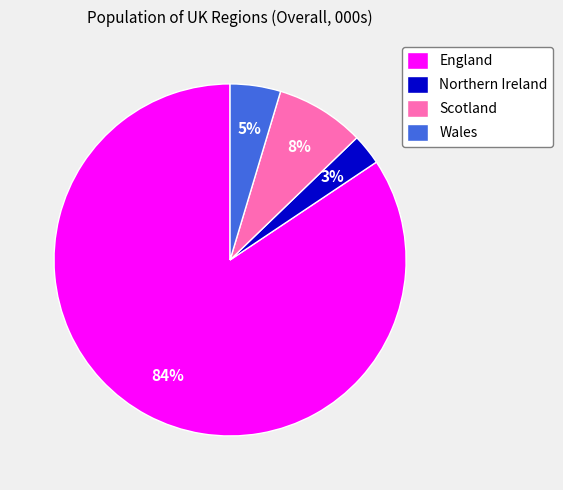

Does England represent more than half of the total?

Yes